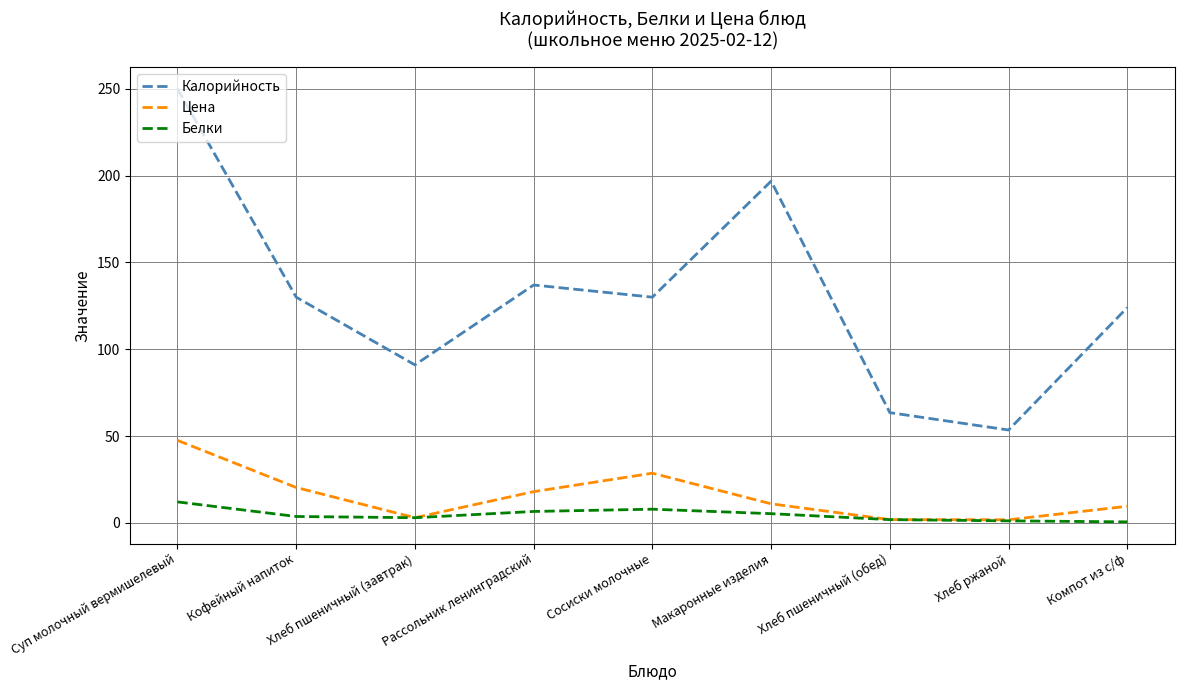

True or false: Белки and Калорийность intersect in this chart.

False